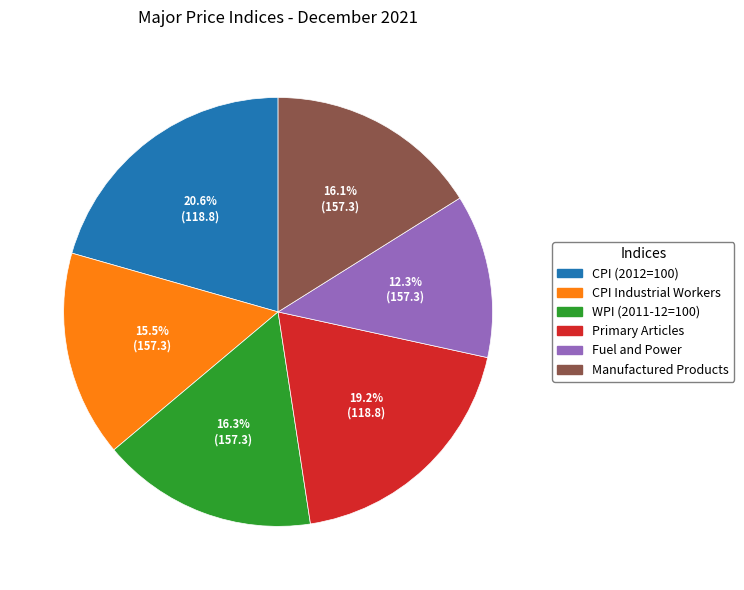

How many slices are in this pie chart?

6